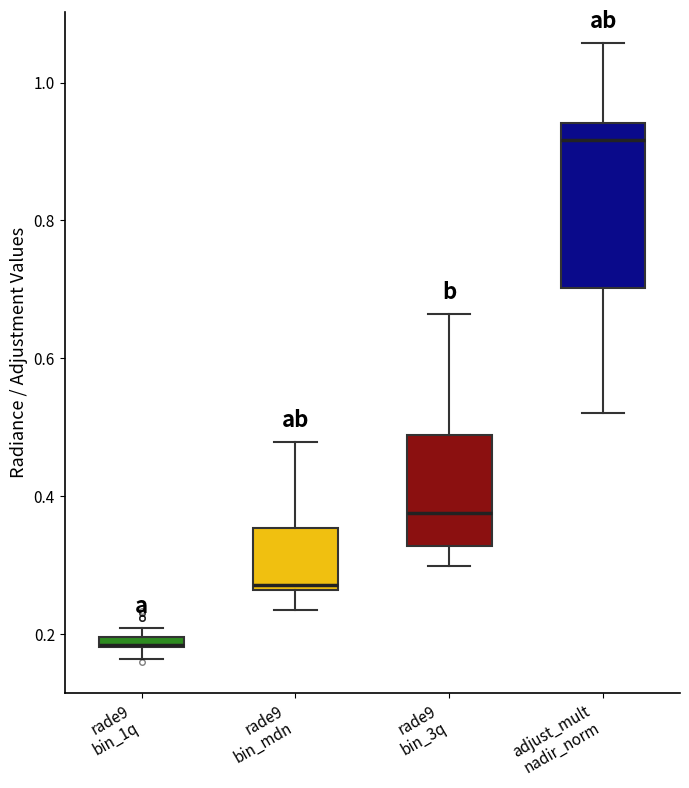

Comparing the boxes themselves (not the whiskers), which one is the tallest?

adjust_mult nadir_norm